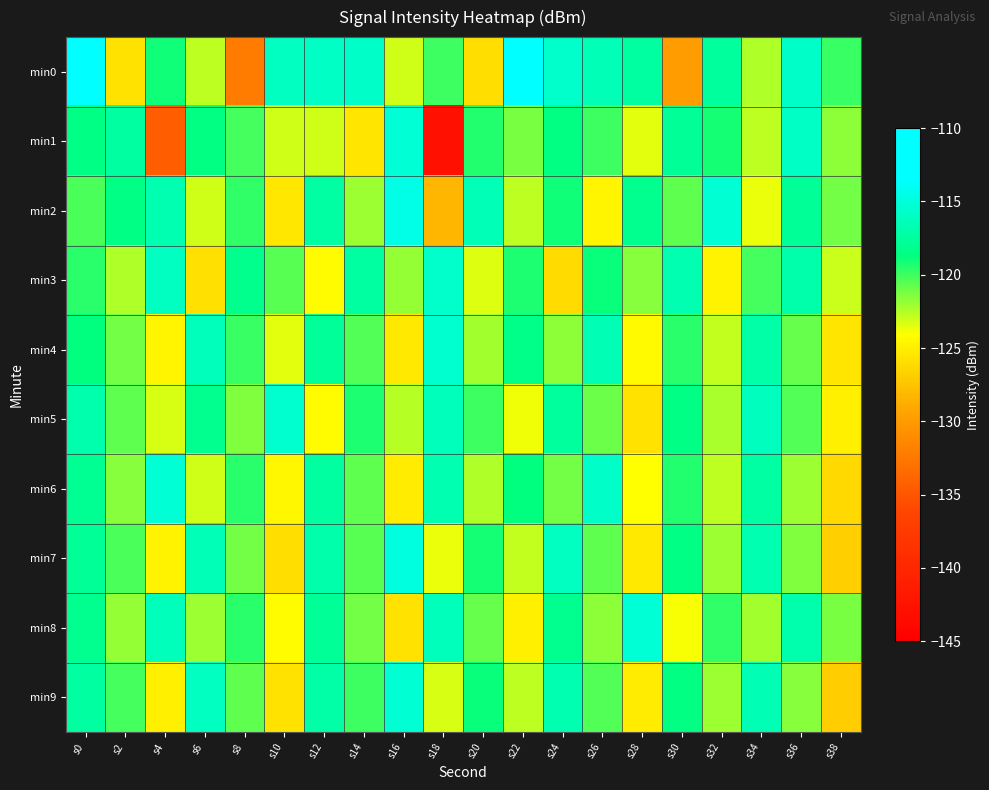

Rank the series at s34 from highest to lowest value.

min5, min9, min7, min4, min6, min3, min8, min0, min1, min2